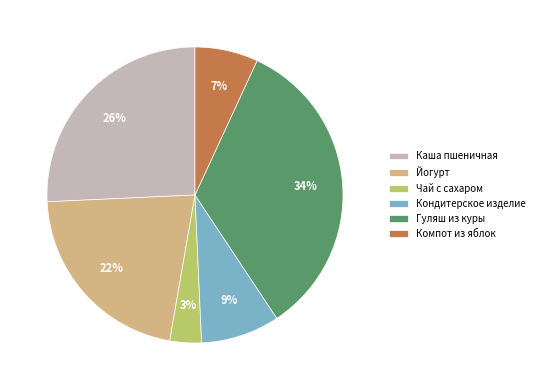

Is Чай с сахаром the majority of the pie?

No